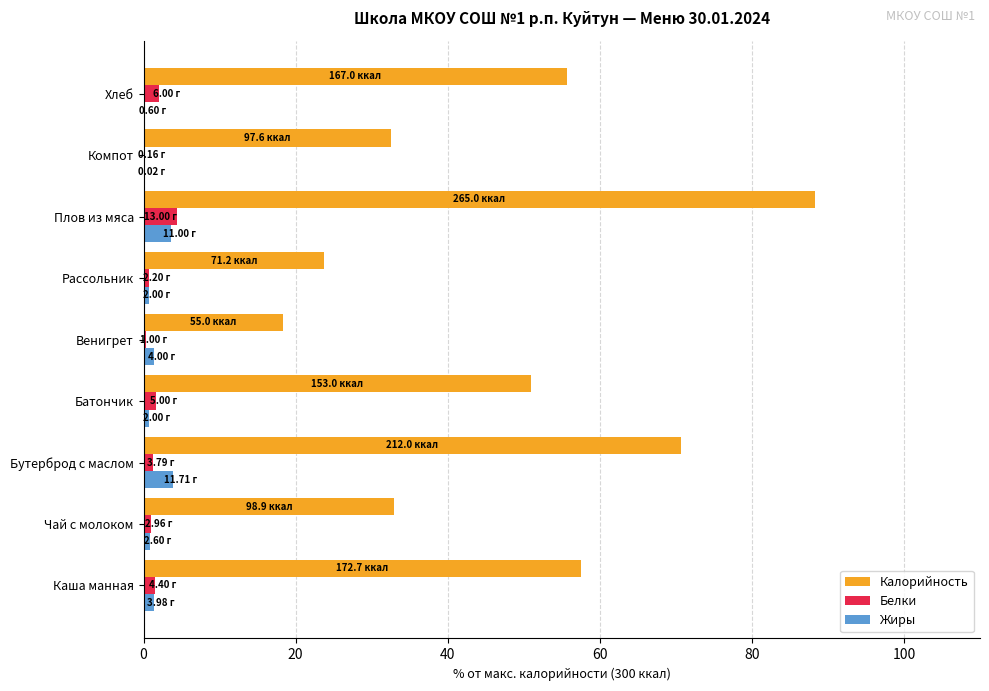

What are all the series names shown in the legend?

Калорийность, Белки, Жиры